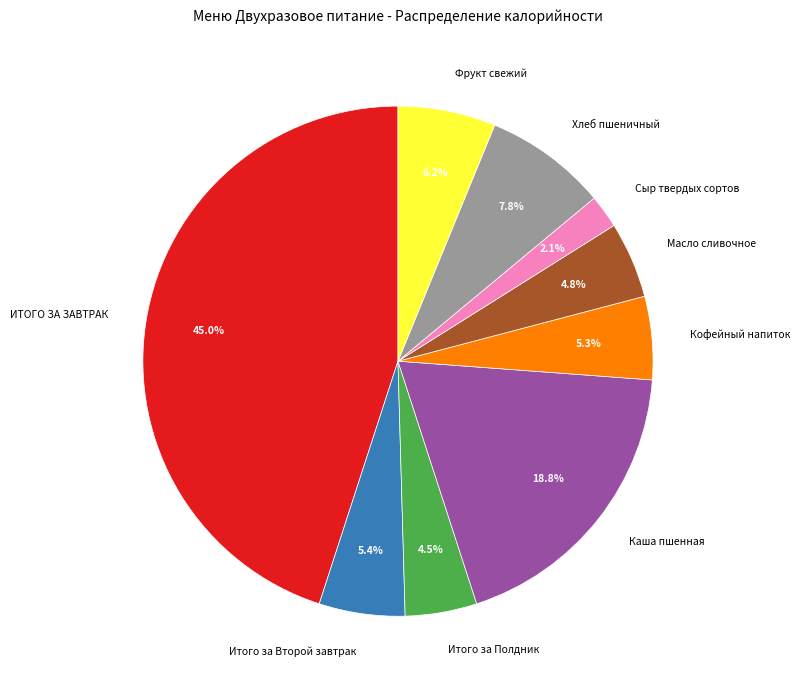

What is the largest slice in the pie chart?

ИТОГО ЗА ЗАВТРАК